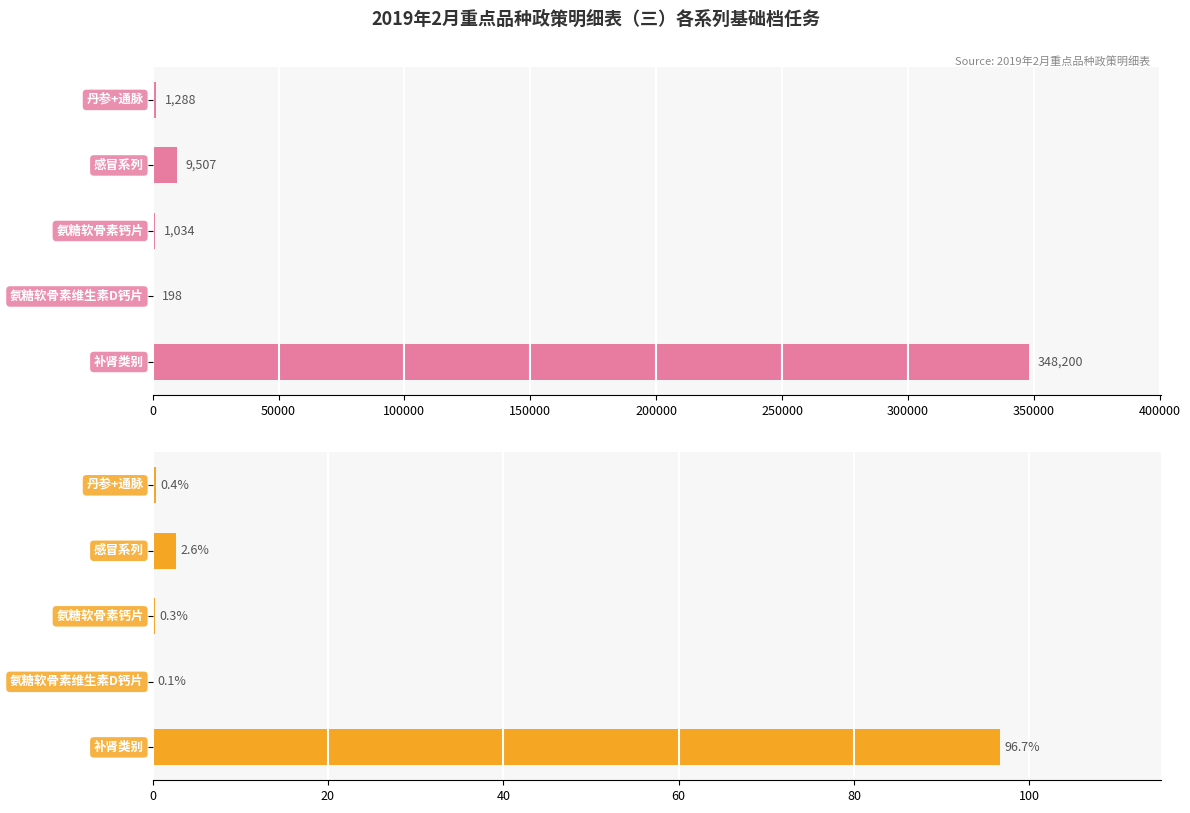

The value of 基础档占比 at 200000 is 150.5. True or false?

False